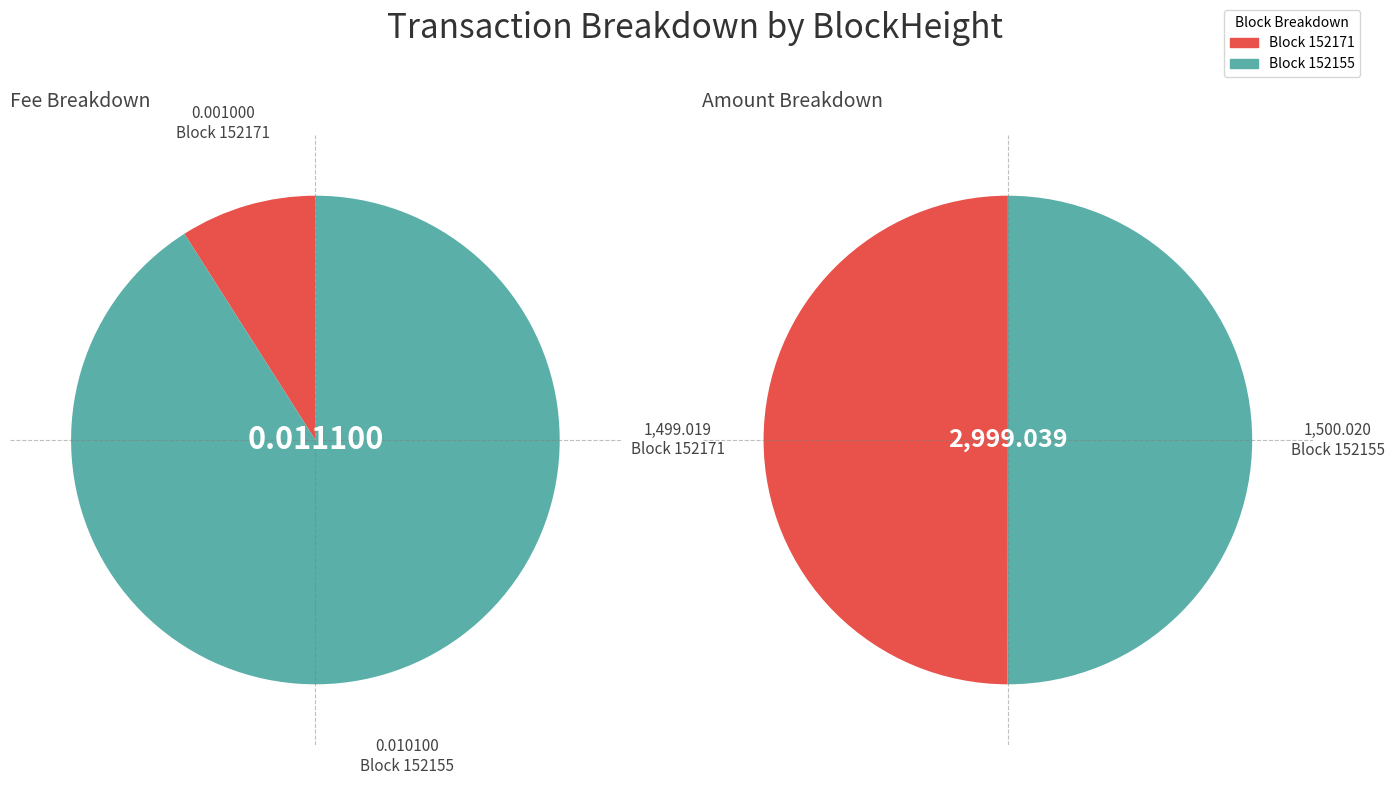

To the nearest percent, what is the combined percentage of 152155 and 152171?

100%